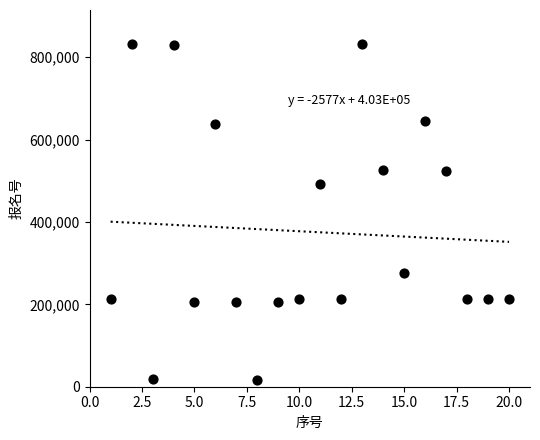

What Y value in the scatter plot is closest to 423822?

492329